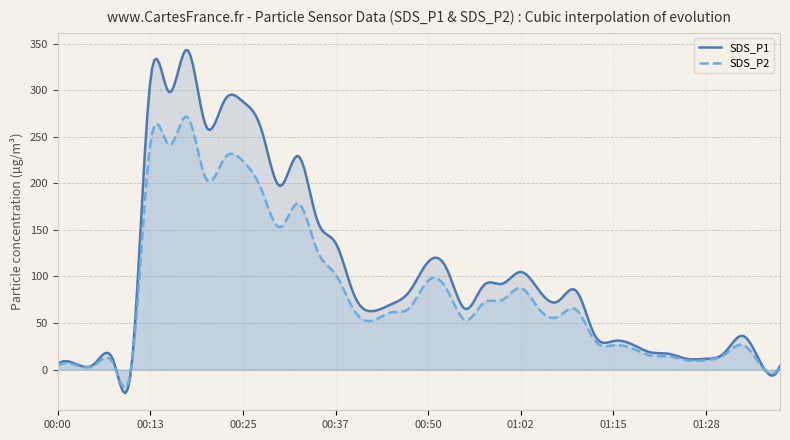

Reading left to right, transcribe all the data shown in this chart.

SDS_P1: 00:00=5.9	00:03=5.8	00:05=6.5	00:08=9.7	00:10=7.1	00:13=310.4	00:15=297.9	00:18=343.4	00:20=261.5	00:22=289.1	00:25=287.6	00:27=257.6	00:30=197.1	00:32=229.2	00:35=160.8	00:37=136.0	00:40=80.2	00:42=62.7	00:45=70.0	00:47=84.1	00:50=115.6	00:52=108.3	00:55=65.1	00:57=90.5	01:00=92.1	01:02=104.8	01:05=84.6	01:07=73.1	01:10=84.4	01:12=36.7	01:15=30.6	01:17=27.2	01:20=18.5	01:23=16.9	01:25=11.4	01:28=11.6	01:30=17.9	01:33=36.2	01:35=5.7	01:38=3.8
SDS_P2: 00:00=4.3	00:03=4.7	00:05=4.9	00:08=6.3	00:10=6.1	00:13=242.9	00:15=241.3	00:18=271.4	00:20=205.2	00:22=226.9	00:25=223.9	00:27=193.3	00:30=152.9	00:32=178.1	00:35=128.3	00:37=102.2	00:40=63.6	00:42=52.5	00:45=61.4	00:47=66.3	00:50=95.5	00:52=86.5	00:55=53.3	00:57=71.5	01:00=74.7	01:02=87.5	01:05=64.6	01:07=56.7	01:10=64.3	01:12=31.1	01:15=26.0	01:17=22.9	01:20=15.1	01:23=14.2	01:25=9.9	01:28=10.2	01:30=16.0	01:33=26.3	01:35=3.6	01:38=3.5